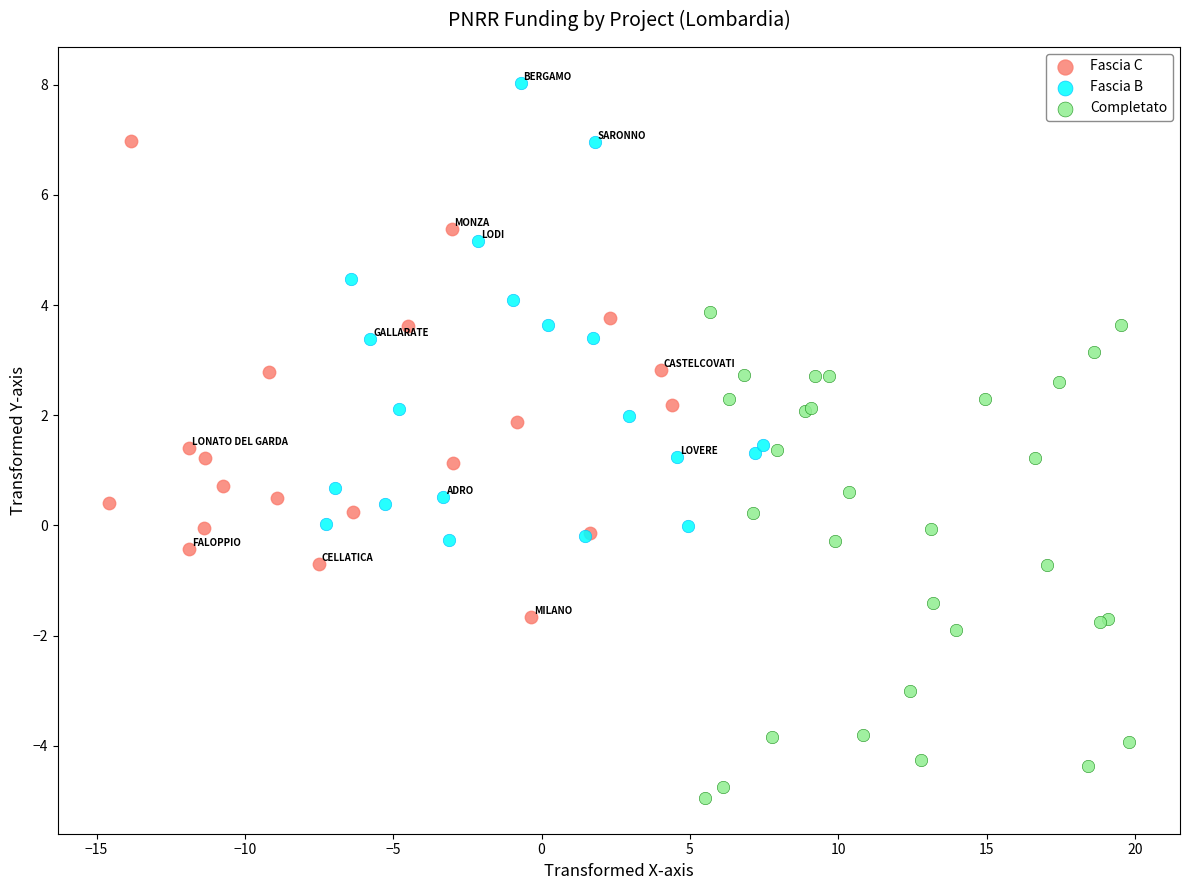

Which series reaches the maximum Y coordinate?

Fascia B